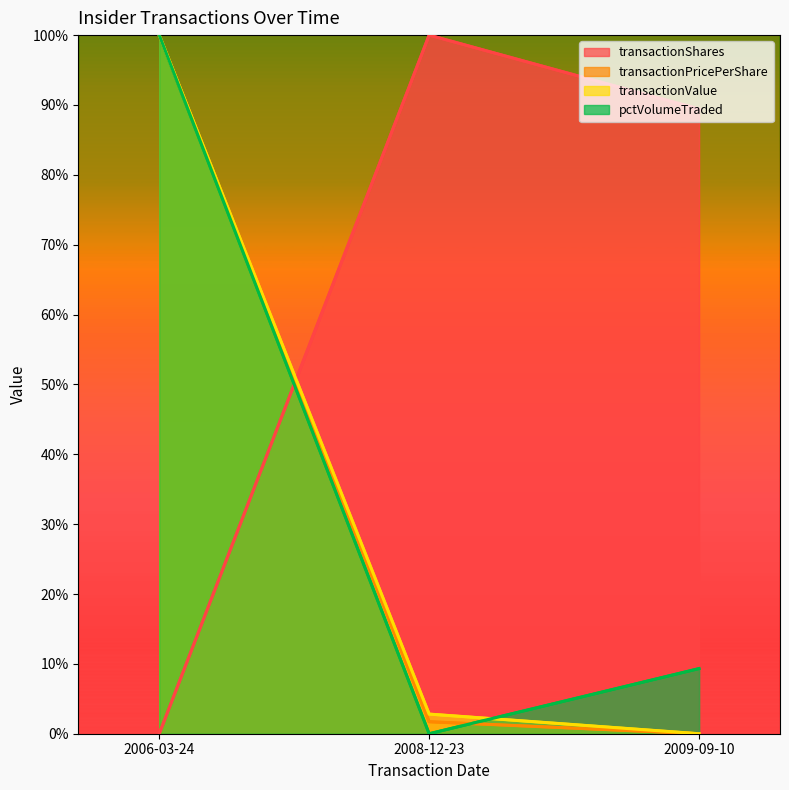

What is the average value of the transactionShares series?

63.1